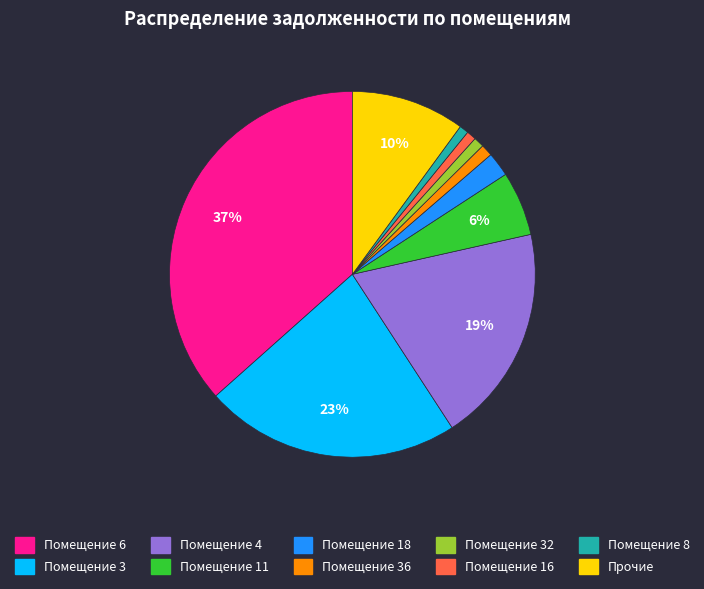

To the nearest percent, what is the difference between the largest and smallest slice percentages?

36%